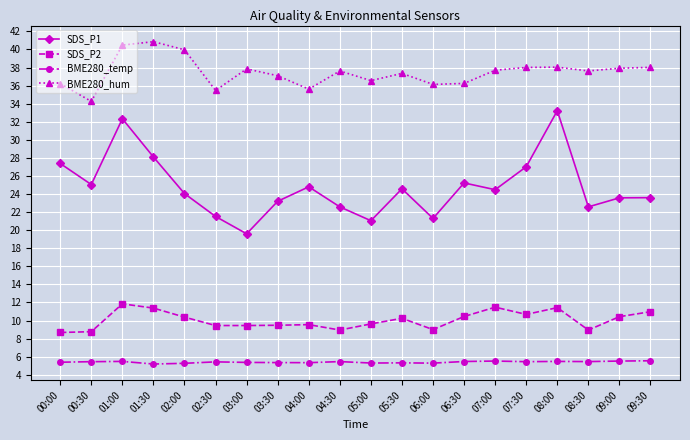

What is the difference between the highest and lowest values at 00:00?

30.8